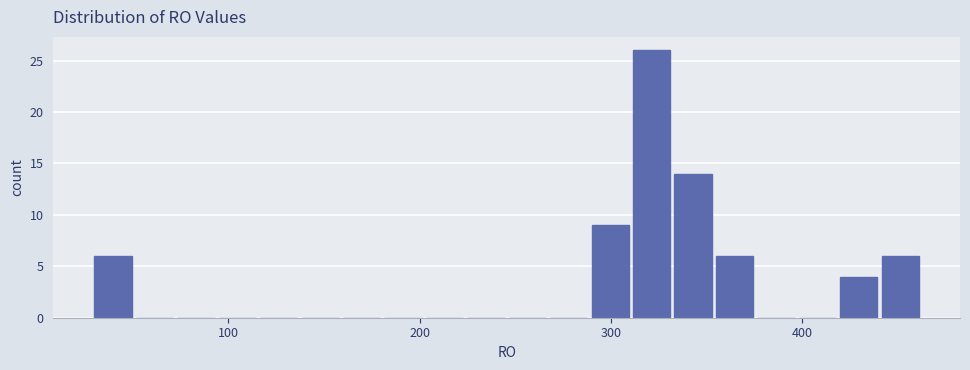

Around what value on the x-axis is the tallest bar? Give the approximate position of its centre, as read against the axis.

320